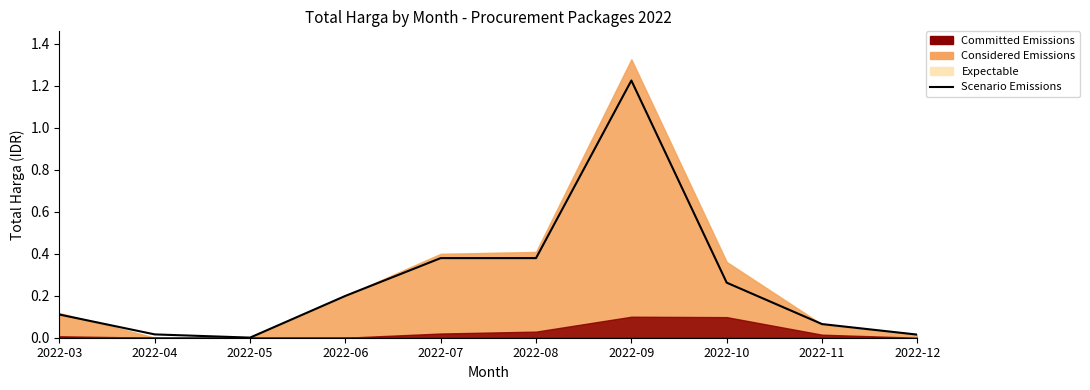

Which category has the lowest value across all series?

2022-05